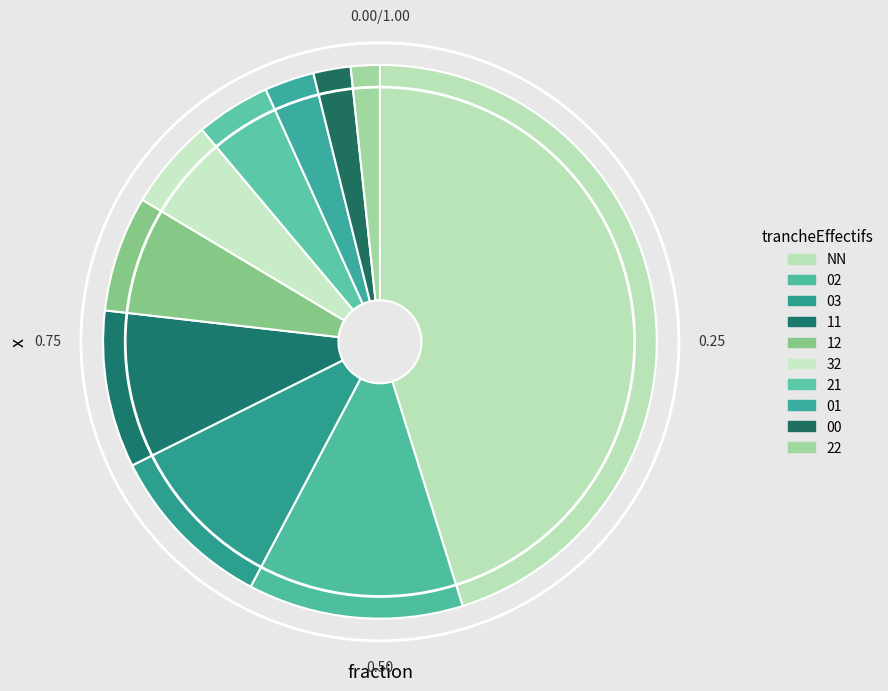

True or false: NN accounts for 45% of the total.

True